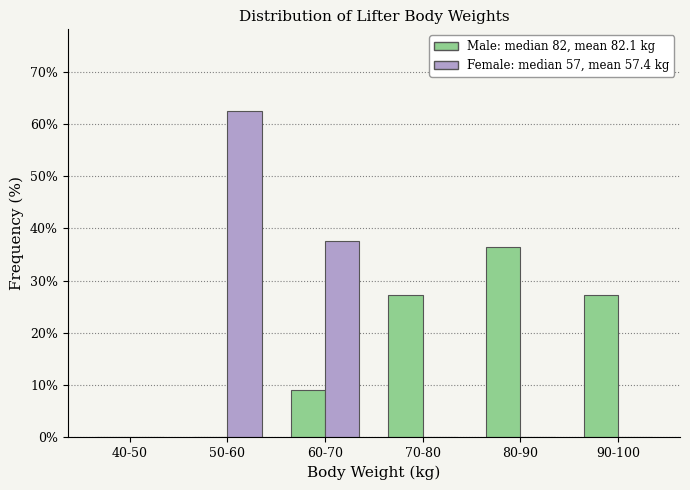

What is the maximum value shown in the chart?

62.5